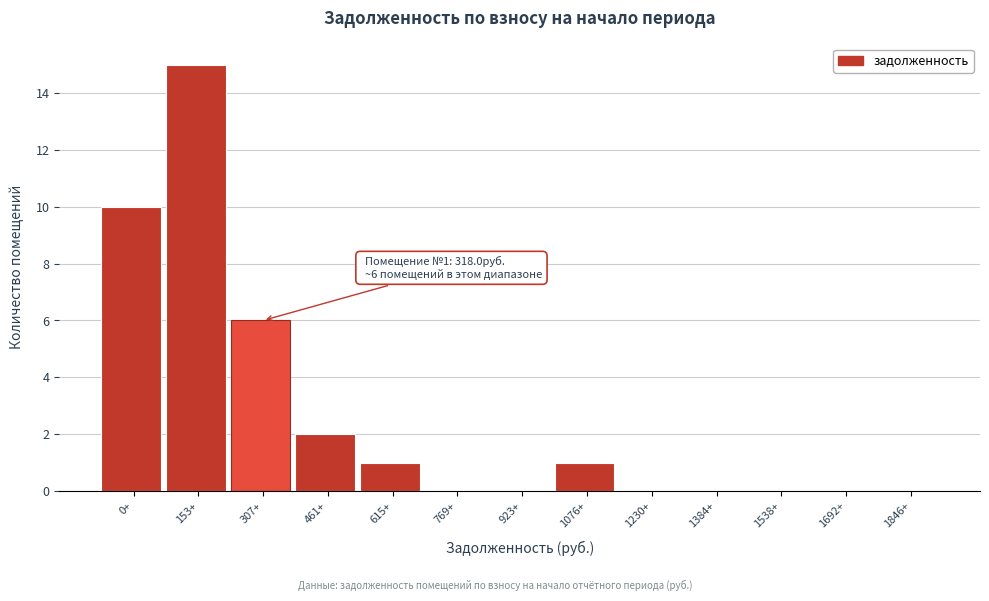

Reading left to right, list all the values displayed in this chart.

0+=10	153+=15	307+=6	461+=2	615+=1	769+=0	923+=0	1076+=1	1230+=0	1384+=0	1538+=0	1692+=0	1846+=0